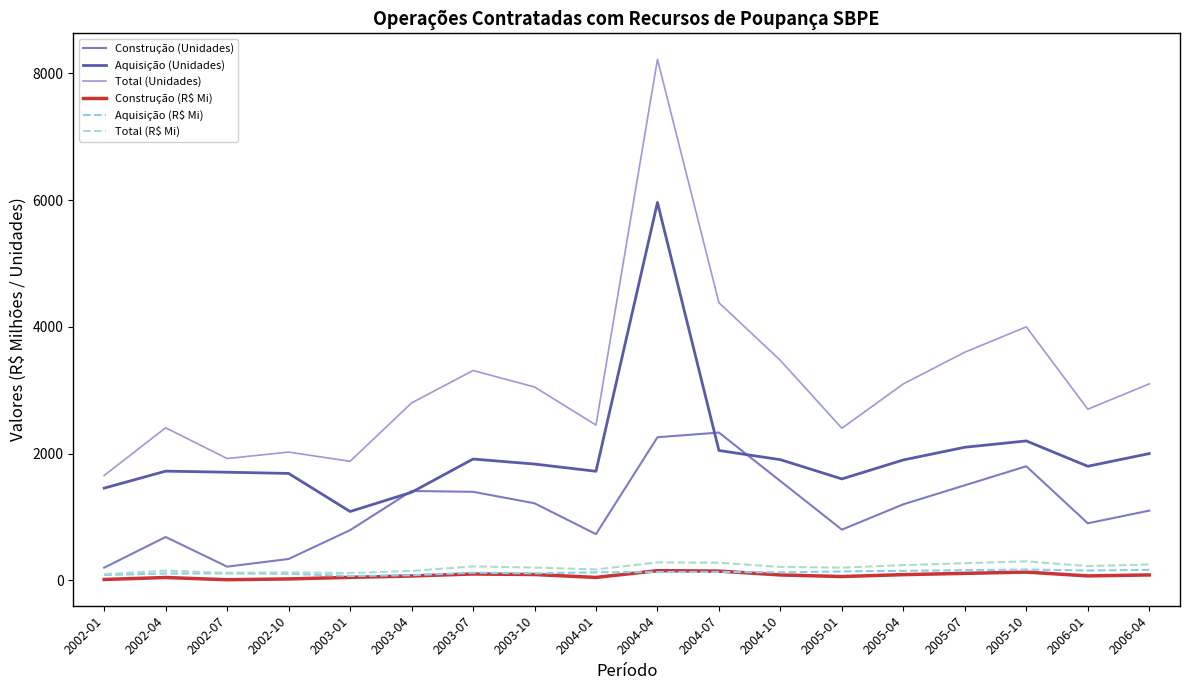

True or false: Construção (Unidades) has a value of 200.0 at 2002-01.

True